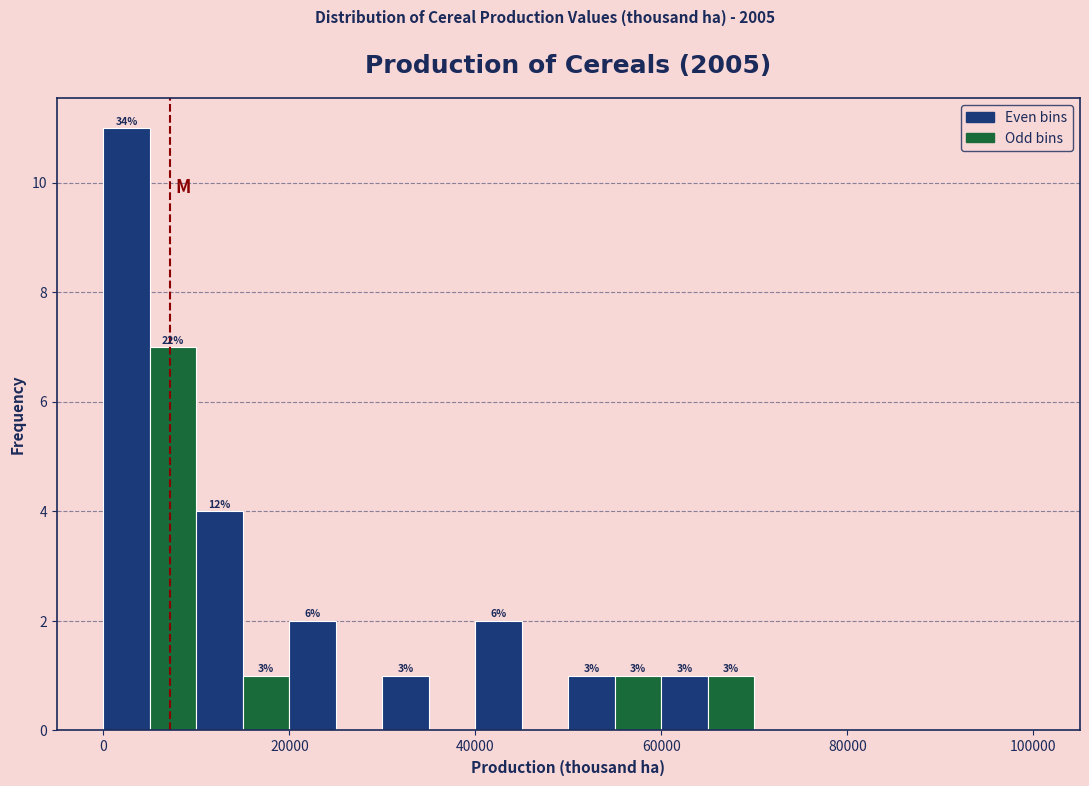

Around what value on the x-axis is the tallest bar? Give the approximate position of its centre, as read against the axis.

2000